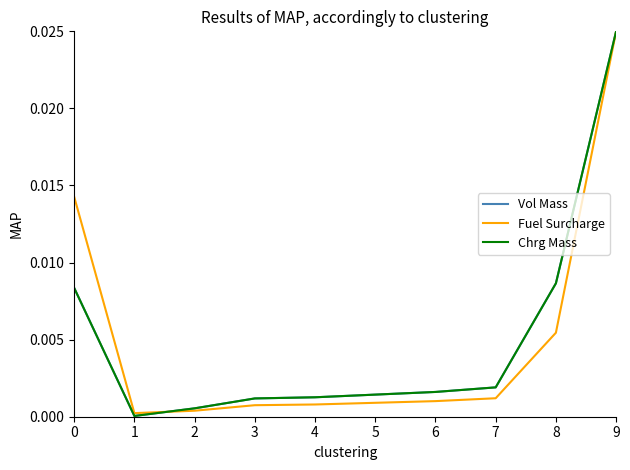

How many lines are shown in the chart?

3